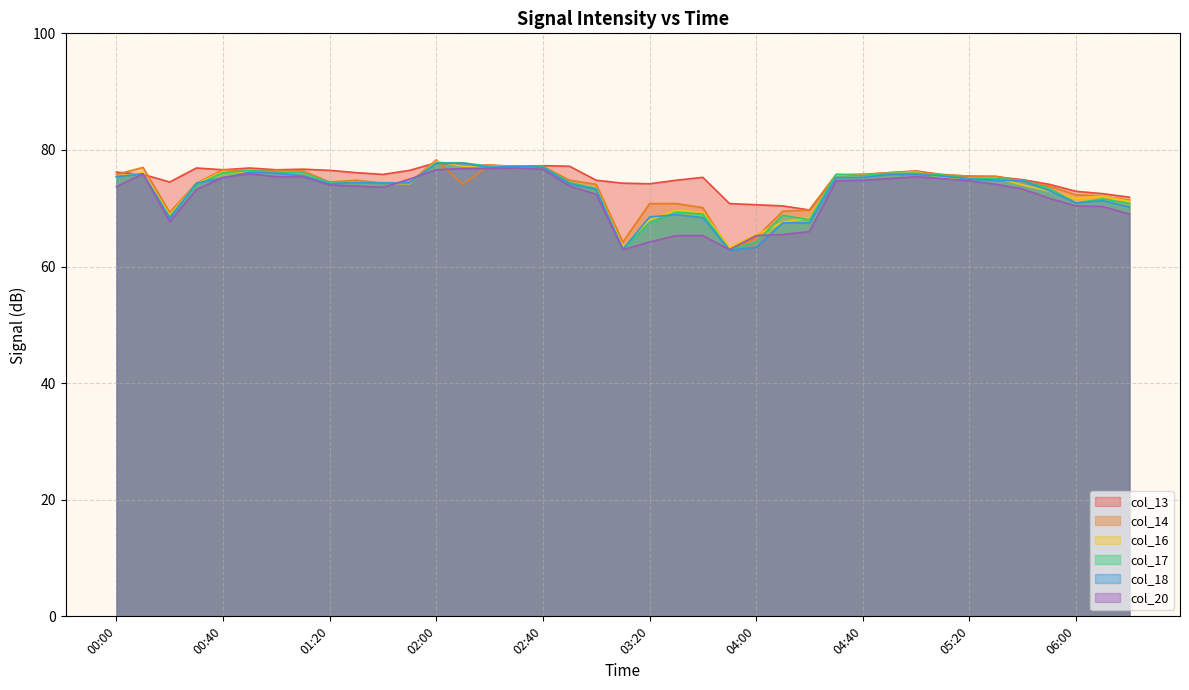

True or false: col_17 has a value of 24.3 at 00:30.

False